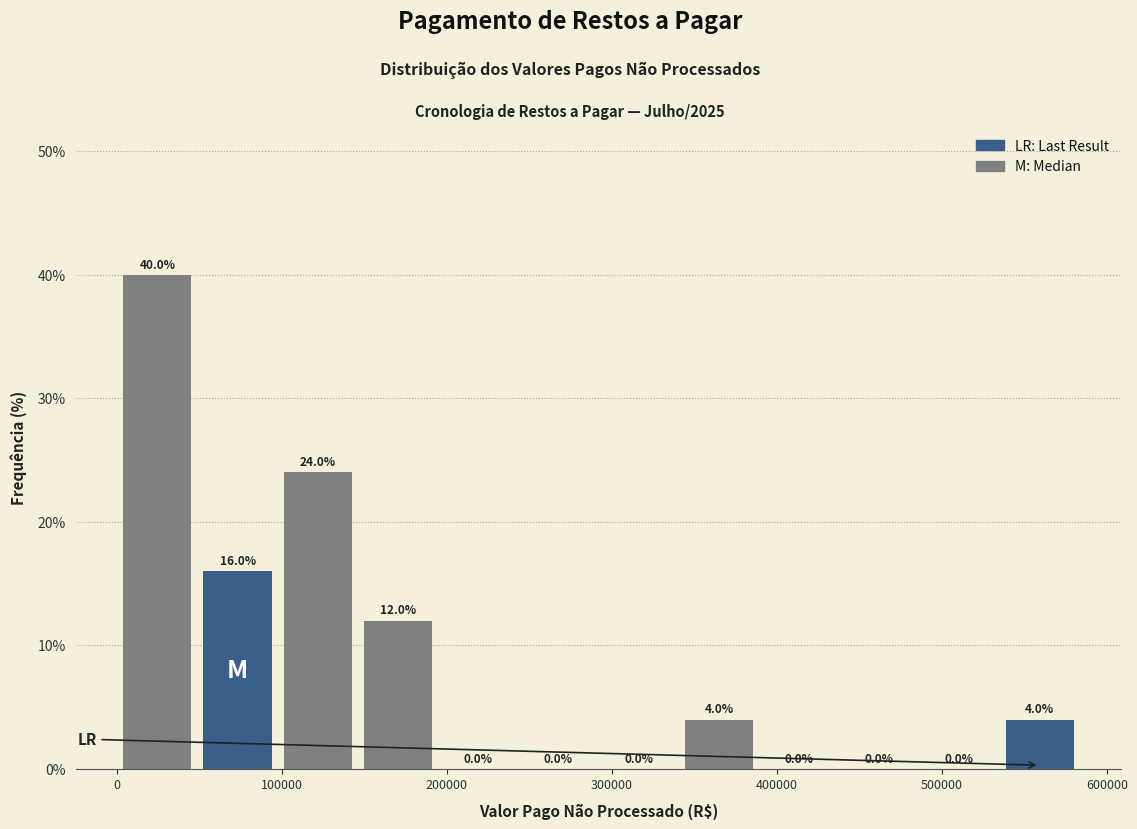

How tall is the bar that spans 340000 to 390000 on the x-axis? The bar edges are not printed on the chart, so give them approximately, as read against the axis.

4.0